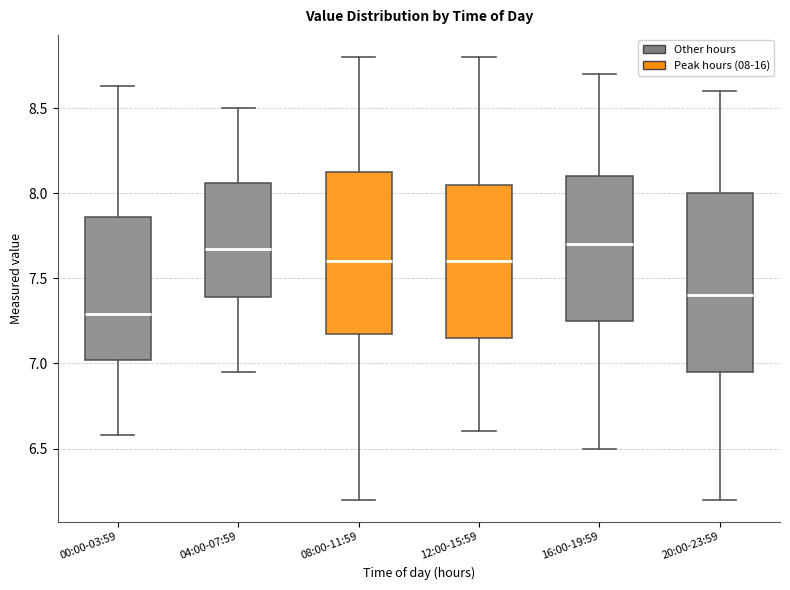

Reading left to right, transcribe this box plot: for each box, give where its median line is, the range the box spans, and where its two whiskers end, as read against the y-axis. The values are not printed on the chart, so give them approximately, as read against the axis.

00:00-03:59: median 7.30, box 7.00 to 7.85, whiskers 6.60 to 8.65
04:00-07:59: median 7.70, box 7.40 to 8.05, whiskers 6.95 to 8.50
08:00-11:59: median 7.60, box 7.20 to 8.15, whiskers 6.20 to 8.80
12:00-15:59: median 7.60, box 7.15 to 8.05, whiskers 6.60 to 8.80
16:00-19:59: median 7.70, box 7.25 to 8.10, whiskers 6.50 to 8.70
20:00-23:59: median 7.40, box 6.95 to 8.00, whiskers 6.20 to 8.60